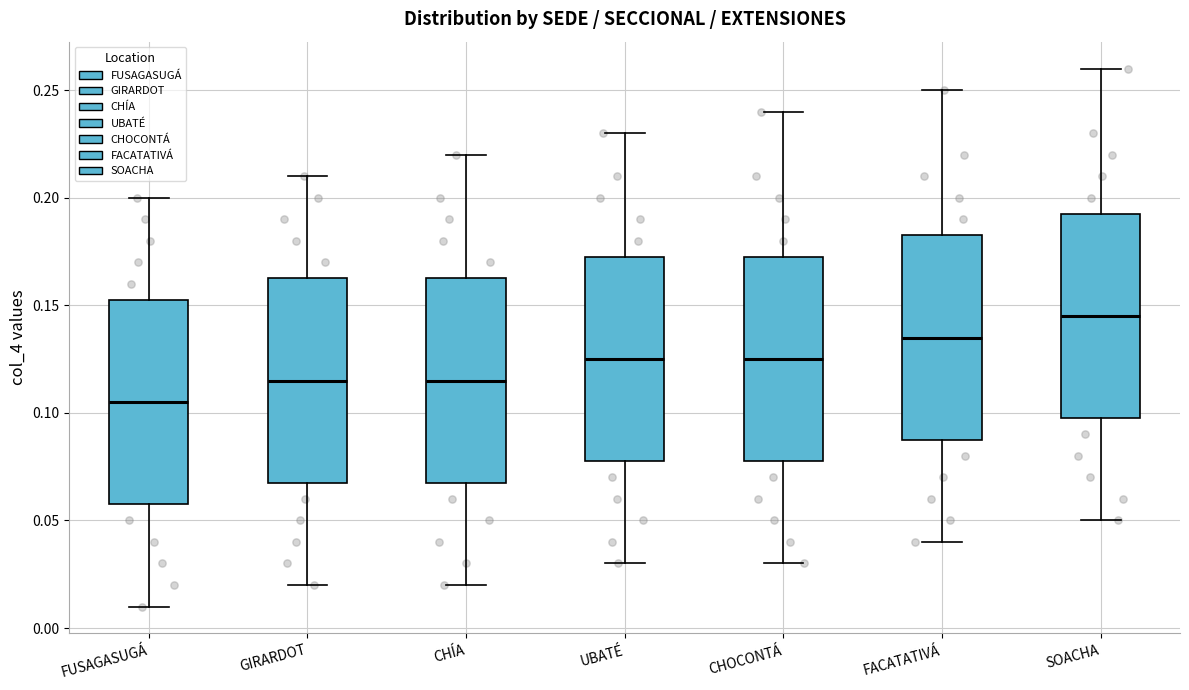

Reading left to right, read every box against the y-axis: the position of its median line, the range the box covers, and the ends of its whiskers. The values are not printed on the chart, so give them approximately, as read against the axis.

FUSAGASUGÁ: median 0.105, box 0.060 to 0.155, whiskers 0.010 to 0.200
GIRARDOT: median 0.115, box 0.070 to 0.165, whiskers 0.020 to 0.210
CHÍA: median 0.115, box 0.070 to 0.165, whiskers 0.020 to 0.220
UBATÉ: median 0.125, box 0.080 to 0.175, whiskers 0.030 to 0.230
CHOCONTÁ: median 0.125, box 0.080 to 0.175, whiskers 0.030 to 0.240
FACATATIVÁ: median 0.135, box 0.090 to 0.185, whiskers 0.040 to 0.250
SOACHA: median 0.145, box 0.100 to 0.195, whiskers 0.050 to 0.260